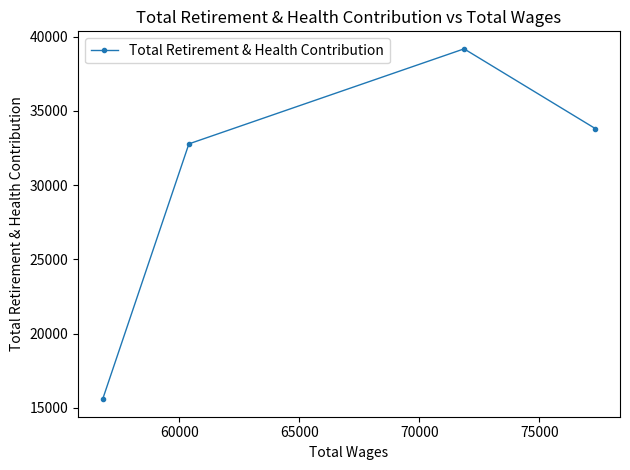

How many points are higher than both their immediate neighbors (excluding endpoints)?

1